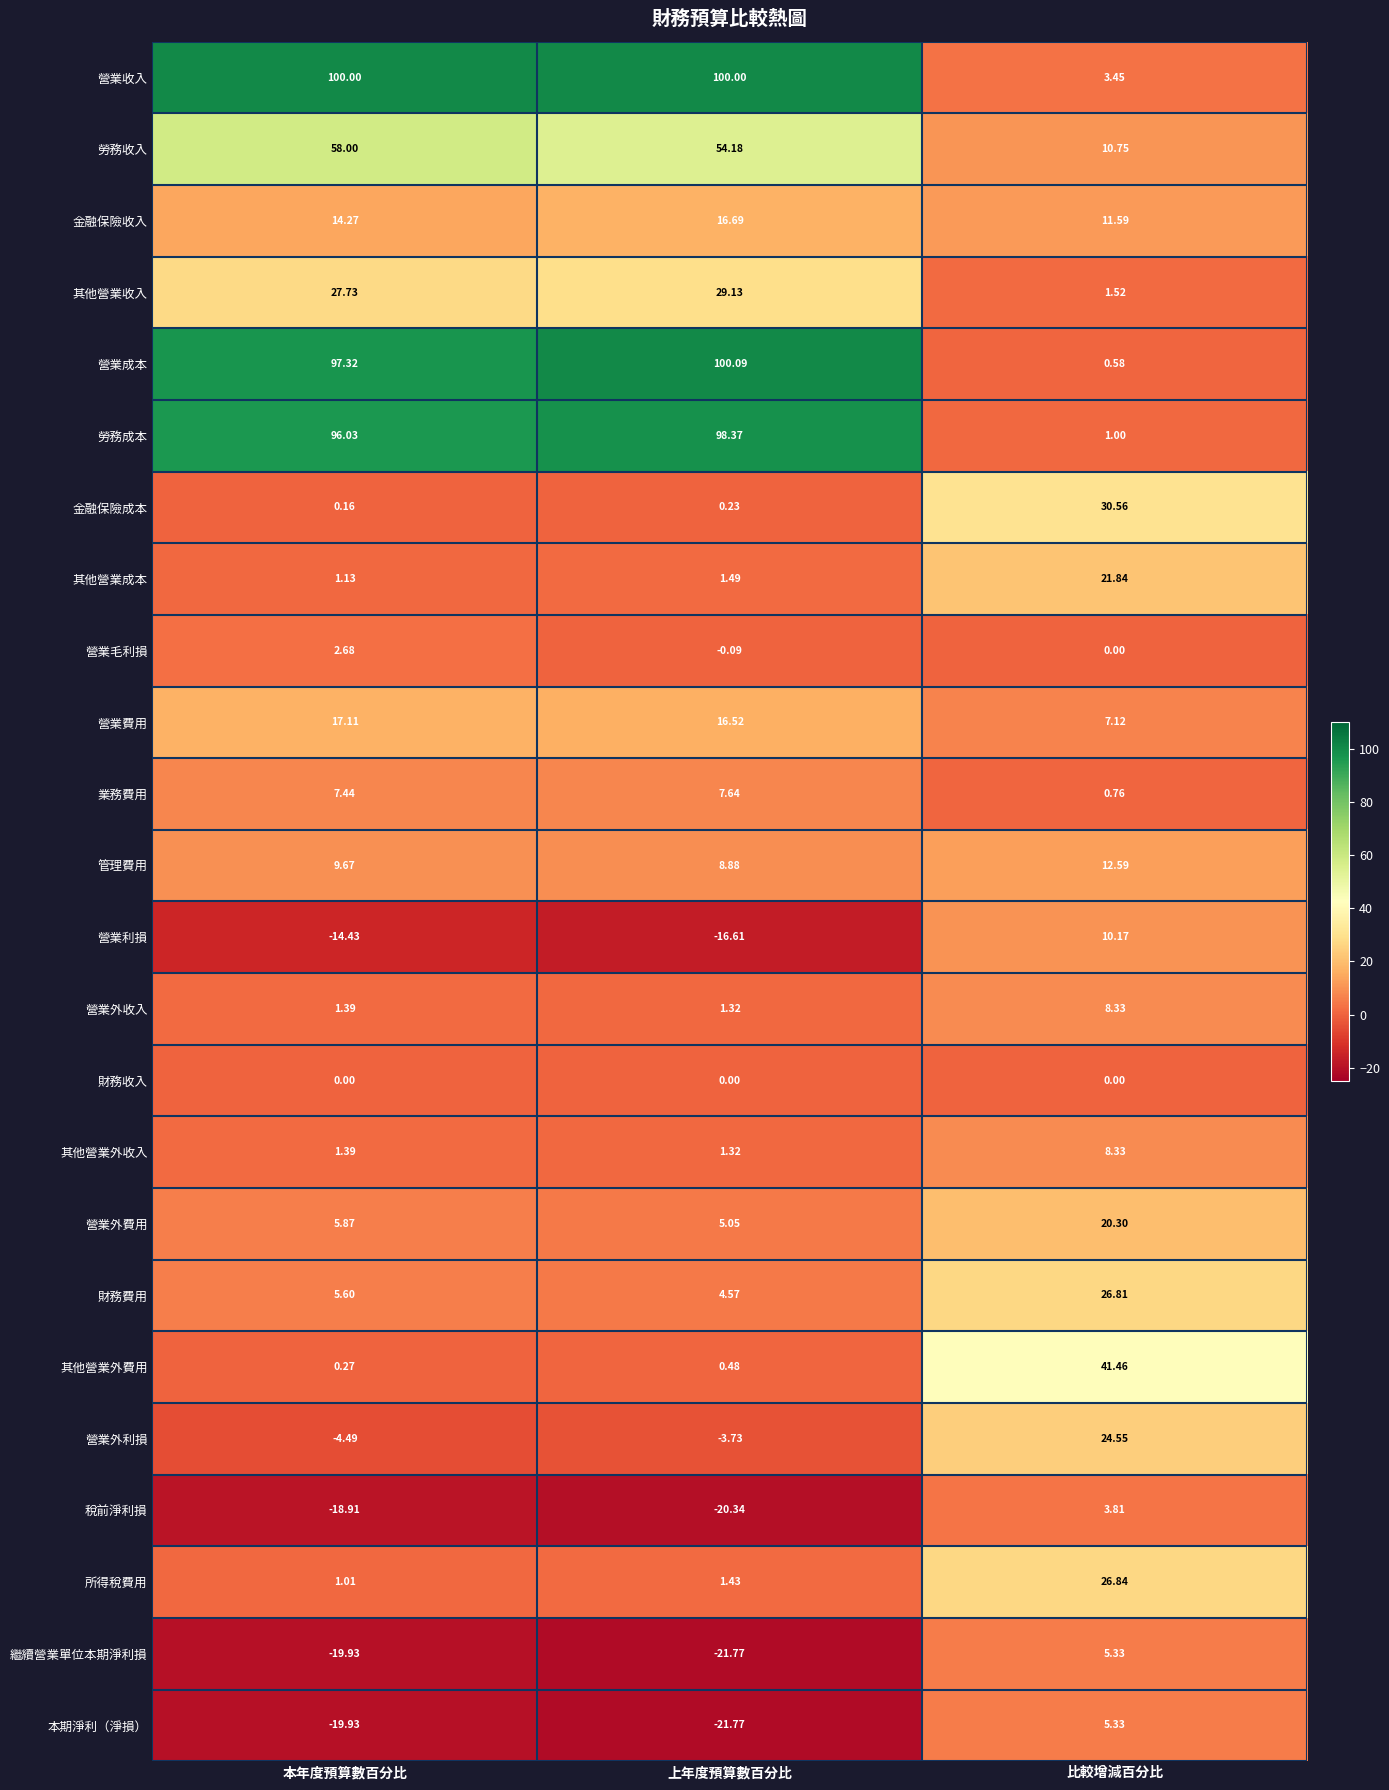

Which series has the largest total across all categories?

營業收入